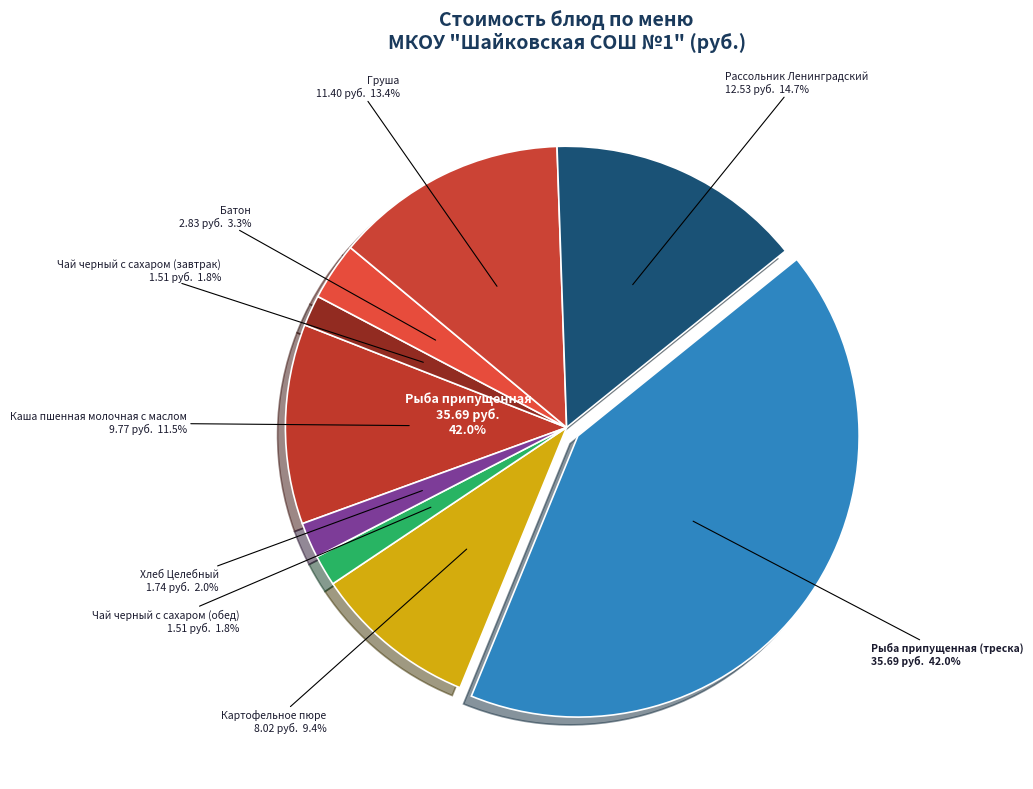

What is the total percentage of Каша пшенная молочная с маслом and Рассольник Ленинградский?

26.2%